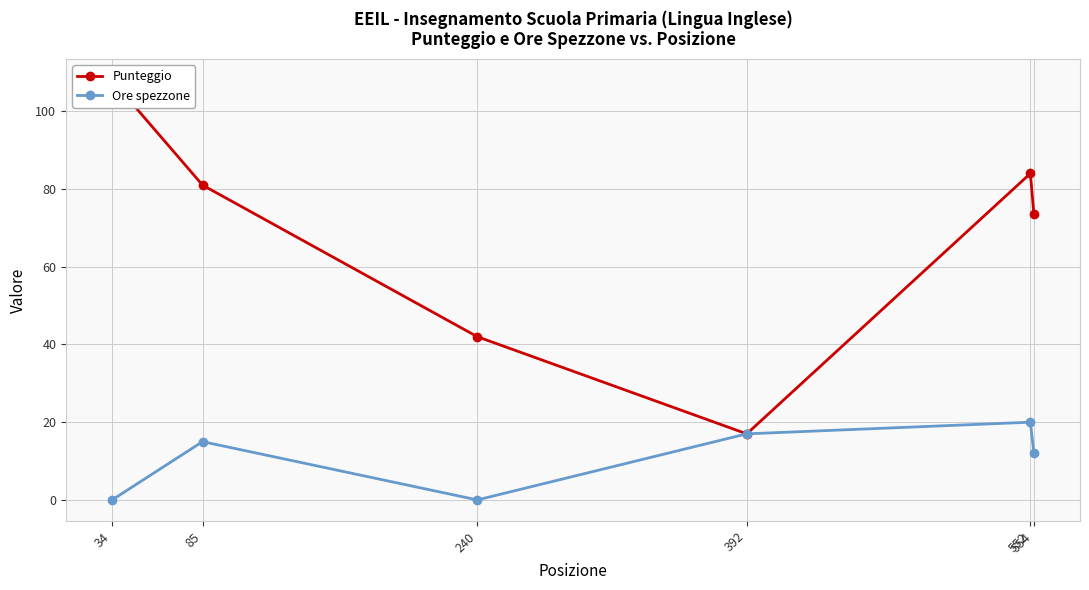

Which series has the largest total across all categories?

Punteggio